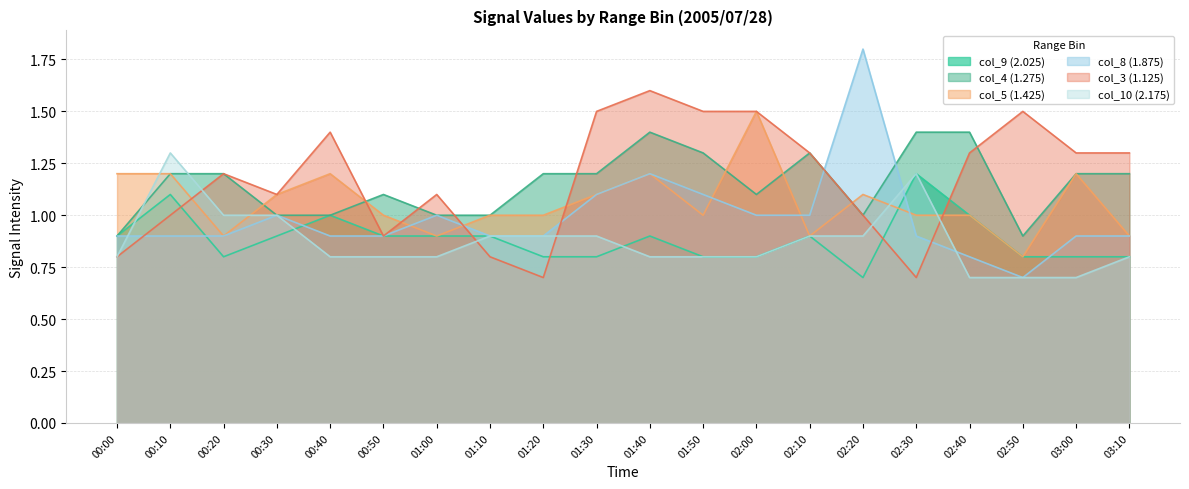

At which label does col_4 (1.275) first exceed 1?

00:10